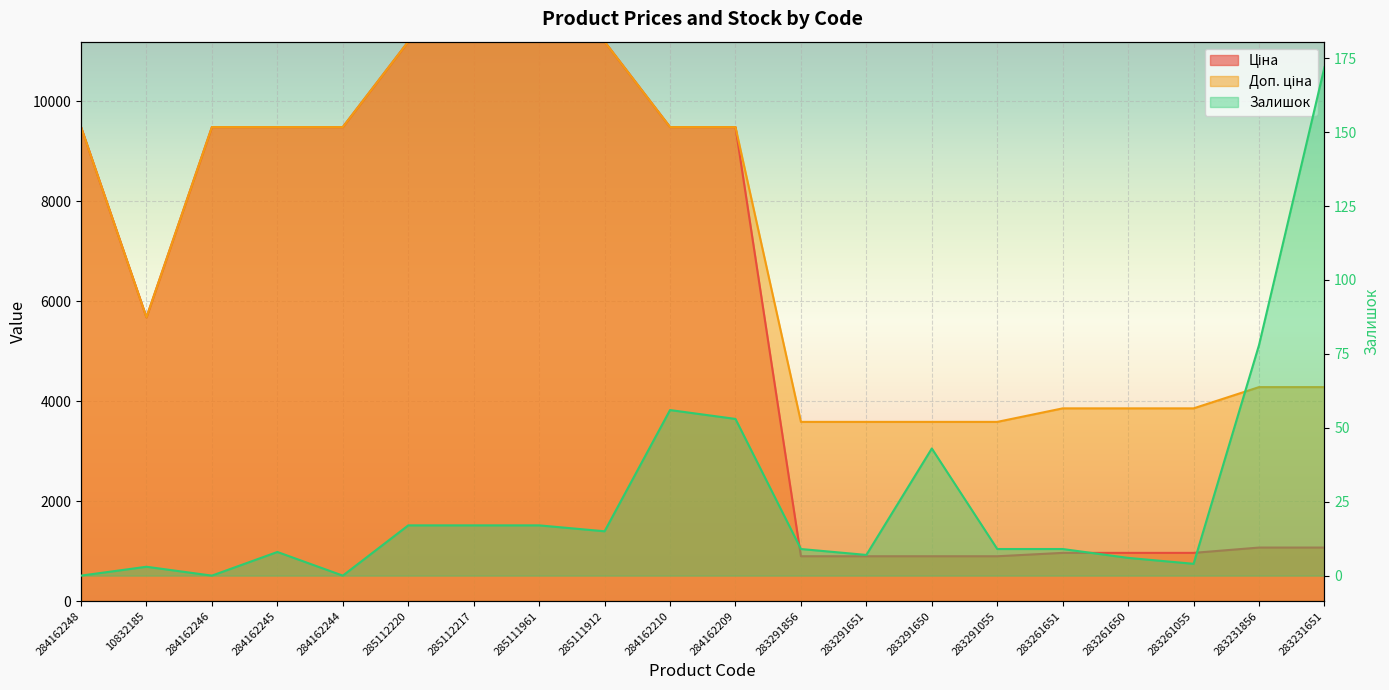

True or false: Доп. ціна has more than 2 interior local peaks.

False